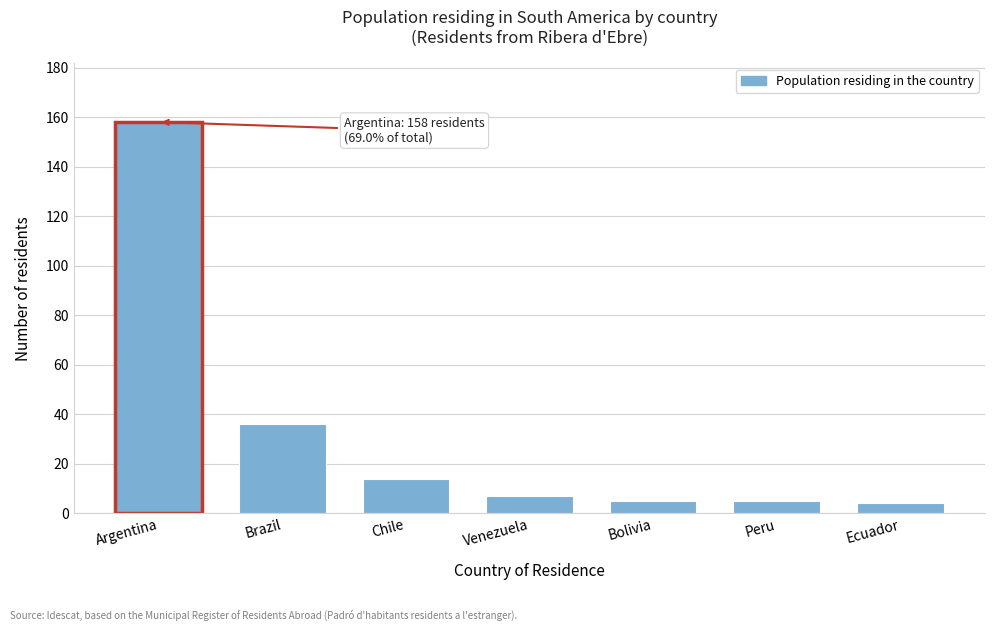

Reading left to right, extract all data points from this chart.

Argentina=158	Brazil=36	Chile=14	Venezuela=7	Bolivia=5	Peru=5	Ecuador=4